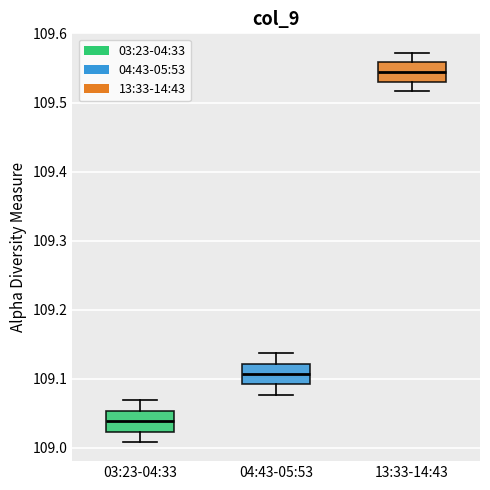

Which box's median line is the highest?

13:33-14:43